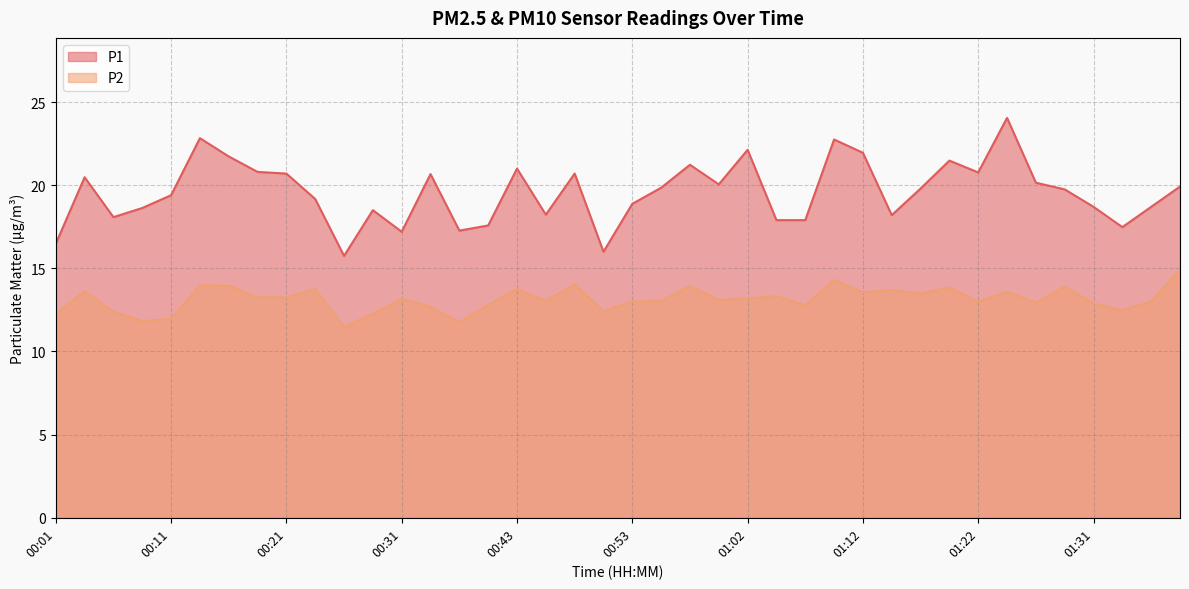

What is the value of the P2 point at the 15th from the left?

11.8